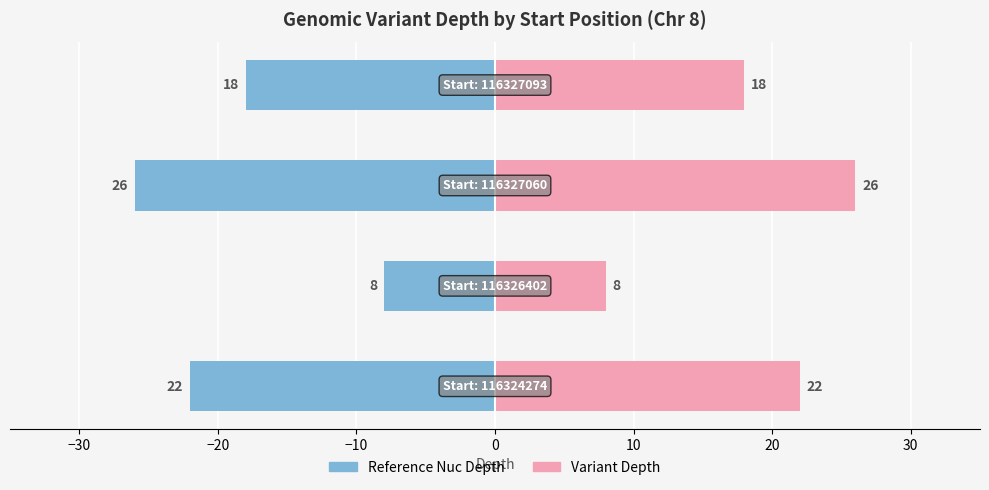

Reading left to right, what are all the values shown in this chart?

Reference Nuc Depth: -22	-8	-26	-18
Variant Depth: 22	8	26	18